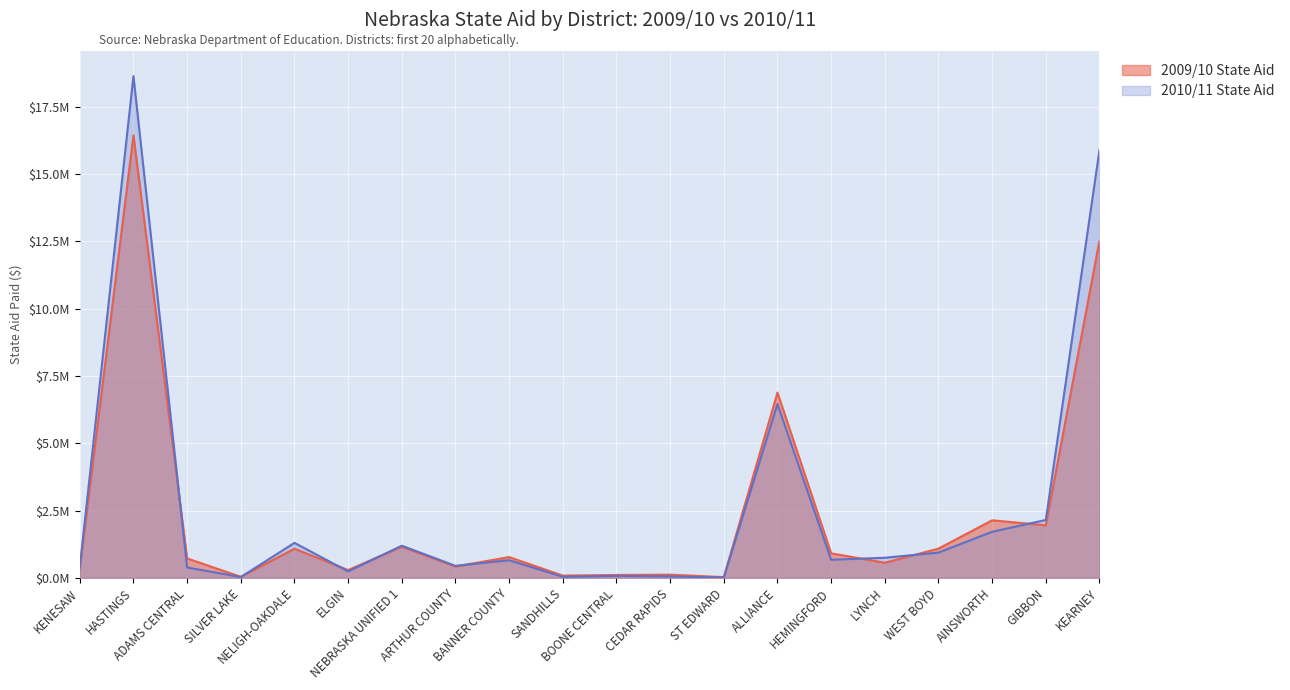

Reading right to left, transcribe all the data shown in this chart.

2009/10 State Aid: 12530075.1	1951948.6	2136974.0	1086217.4	560938.8	909834.8	6882309.8	25965.9	117148.5	106222.6	81828.6	770835.1	421095.2	1154777.6	287843.6	1081349.1	38321.1	720474.4	16441672.7	338315.5
2010/11 State Aid: 15900303.8	2149611.2	1711108.7	937286.0	745530.2	671022.9	6455780.9	10527.7	52593.9	71941.0	39005.2	654371.9	445174.0	1192761.8	238627.0	1298894.6	28984.0	384125.2	18643221.1	395488.5